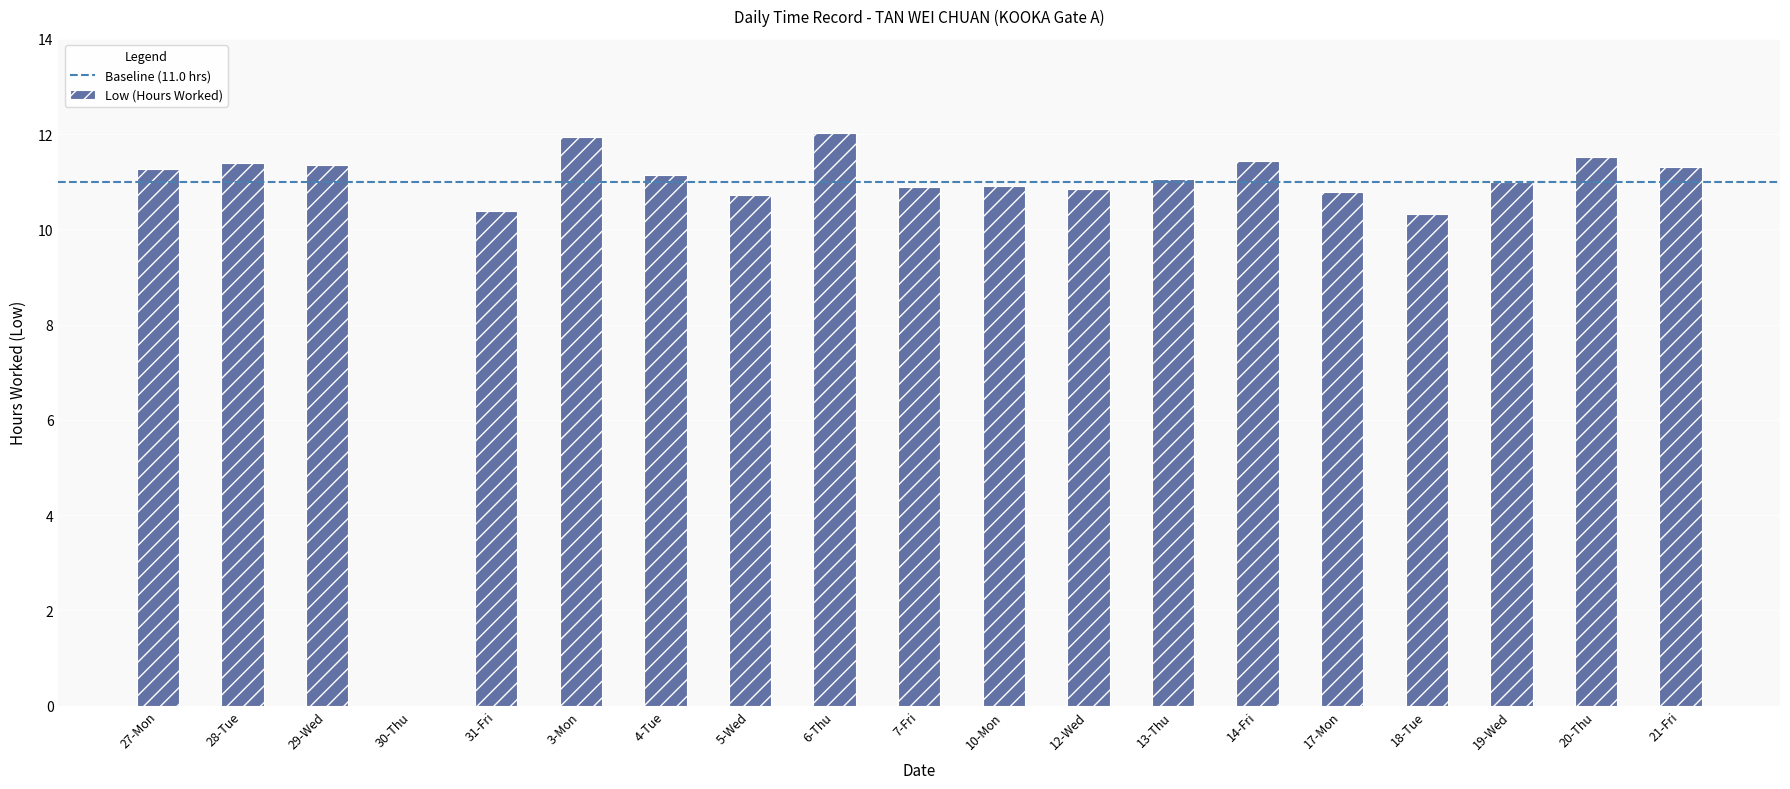

What is the ratio of the value at 18-Tue to the value at 10-Mon?

0.9